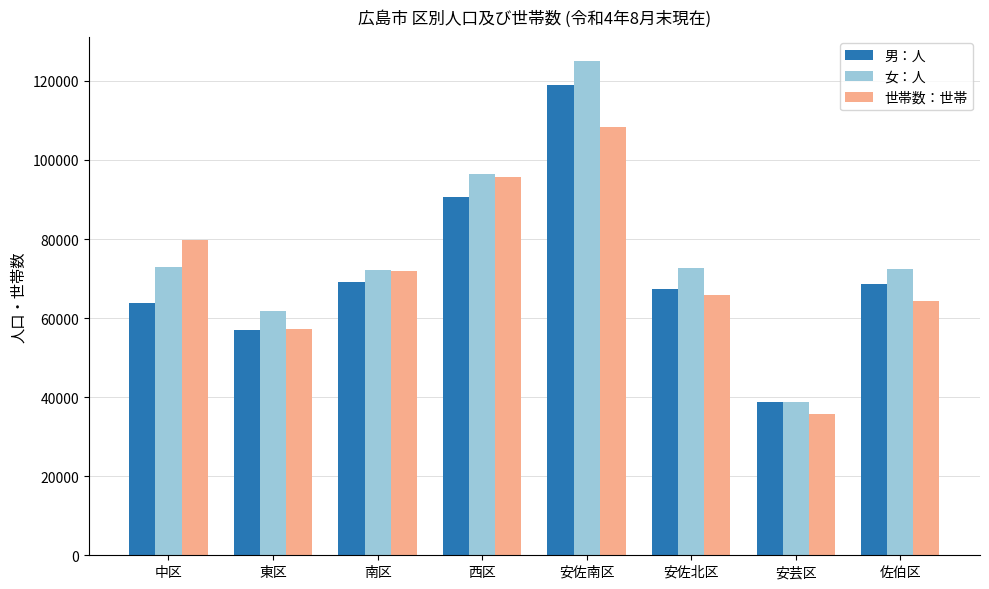

Which series has the widest spread of values?

女：人